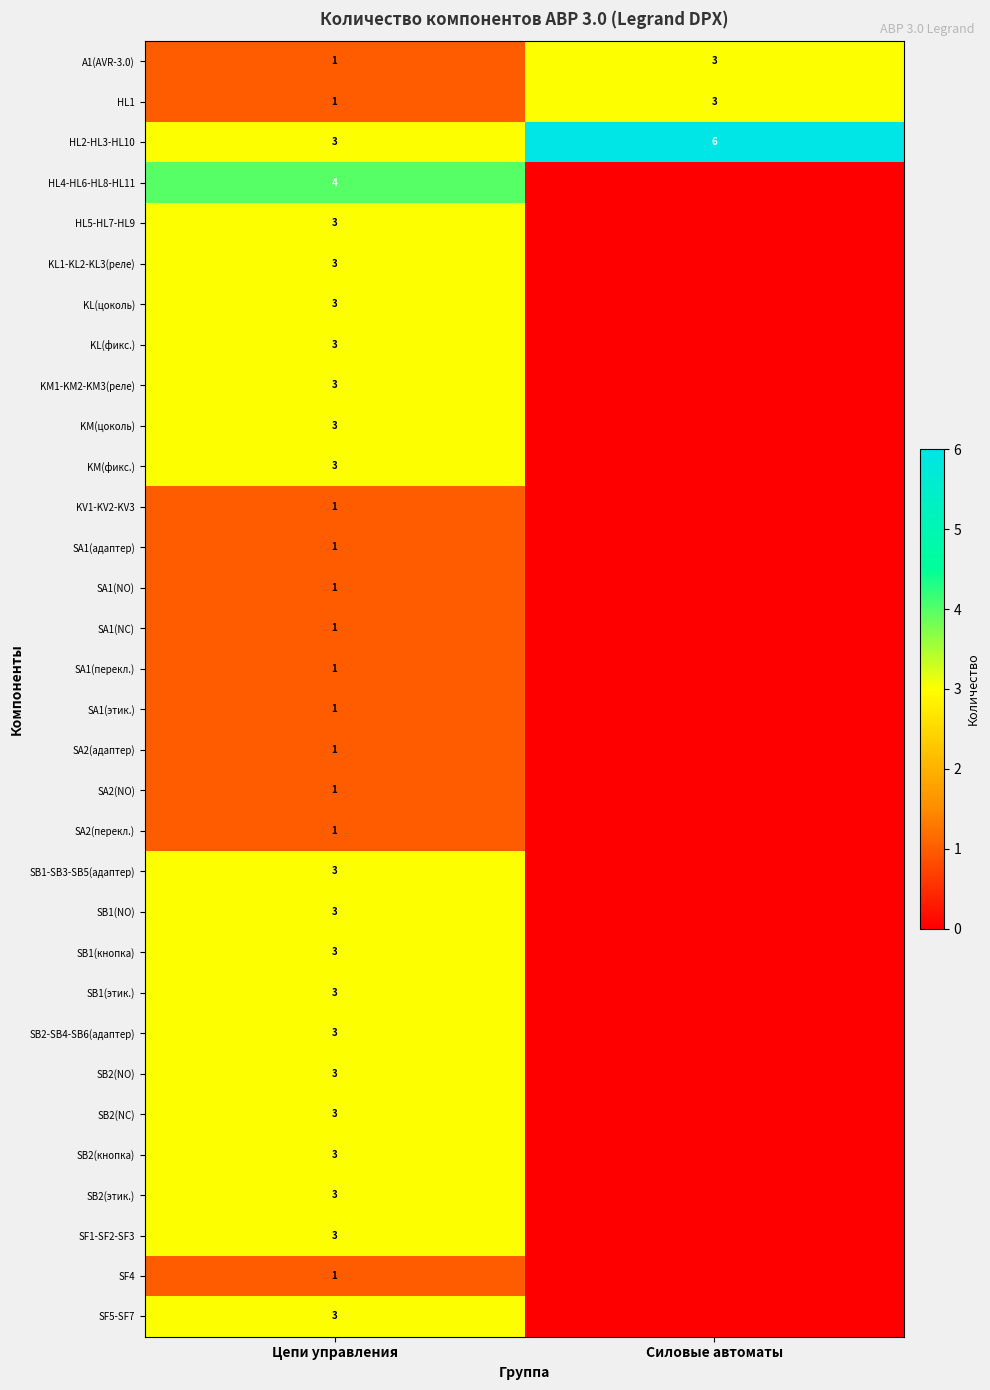

Is it true that SB1(NO) equals 4 at Цепи управления?

False